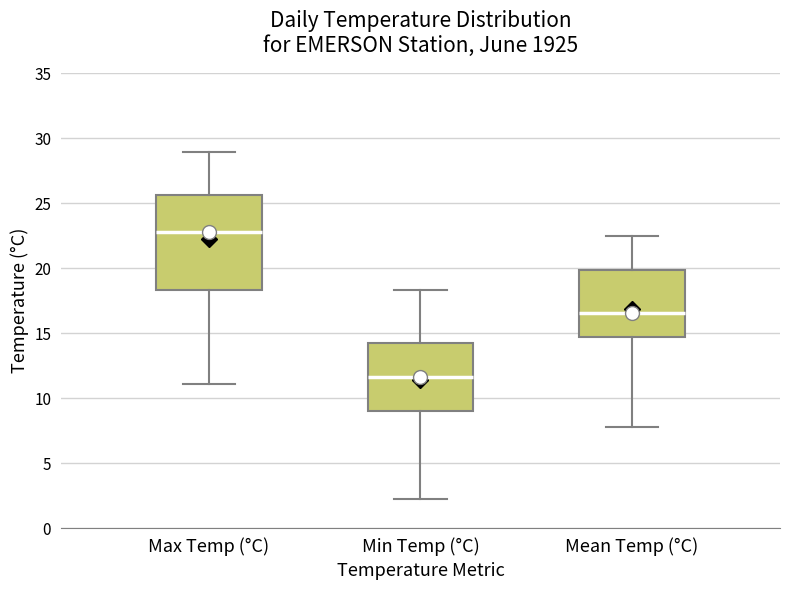

Which box has the lowest median line?

Min Temp (°C)